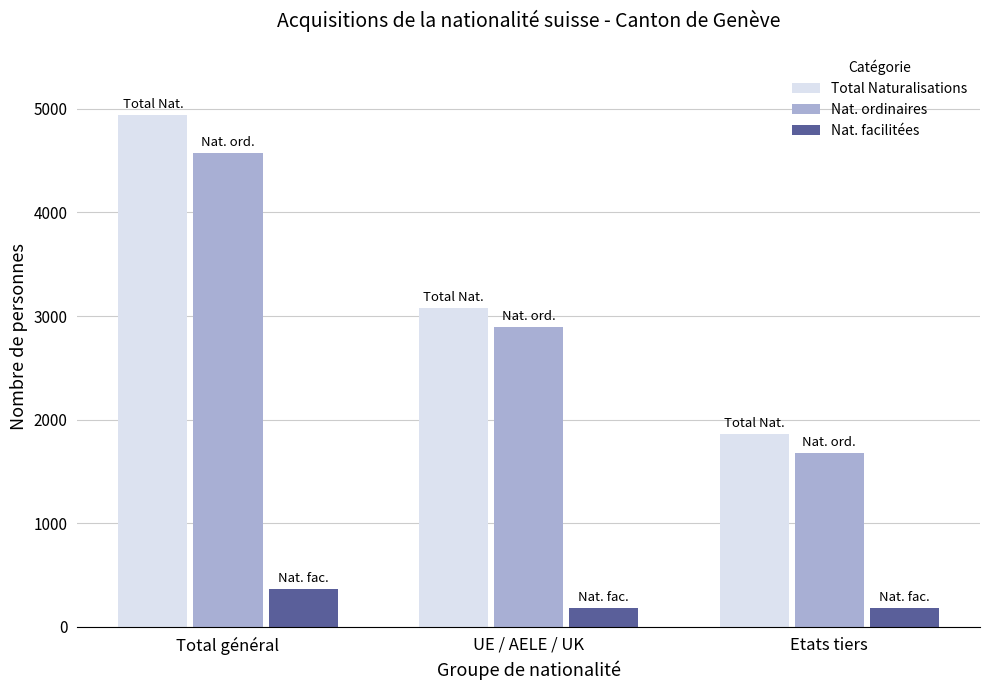

The Nat. ordinaires series shows 2891 at UE / AELE / UK. True or false?

True